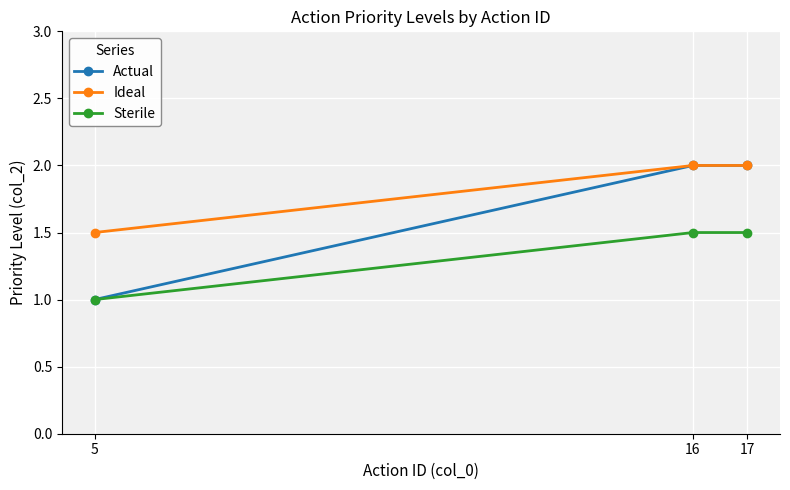

The Sterile series shows 1.5 at 17. True or false?

True